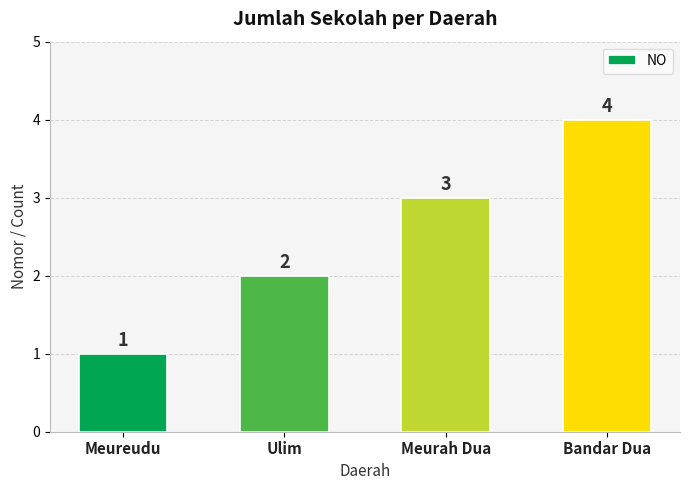

What value does the data have at Bandar Dua?

4